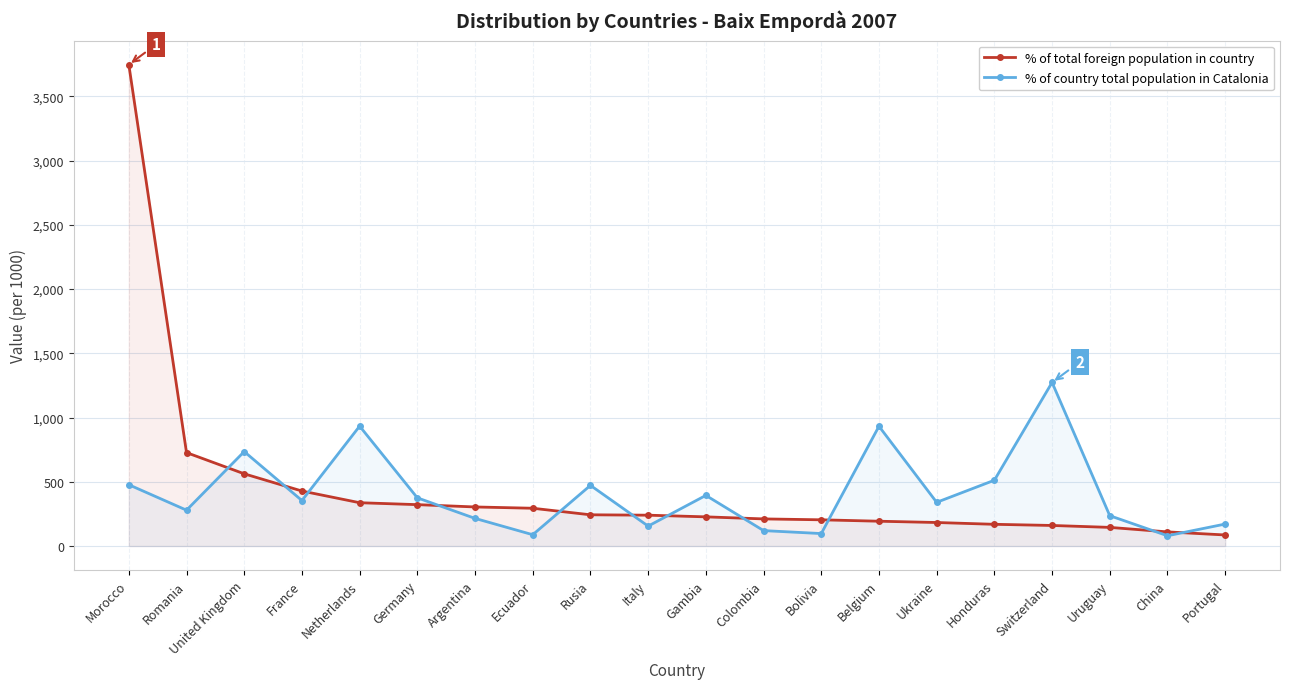

What are all the series names shown in the legend?

% of total foreign population in country, % of country total population in Catalonia